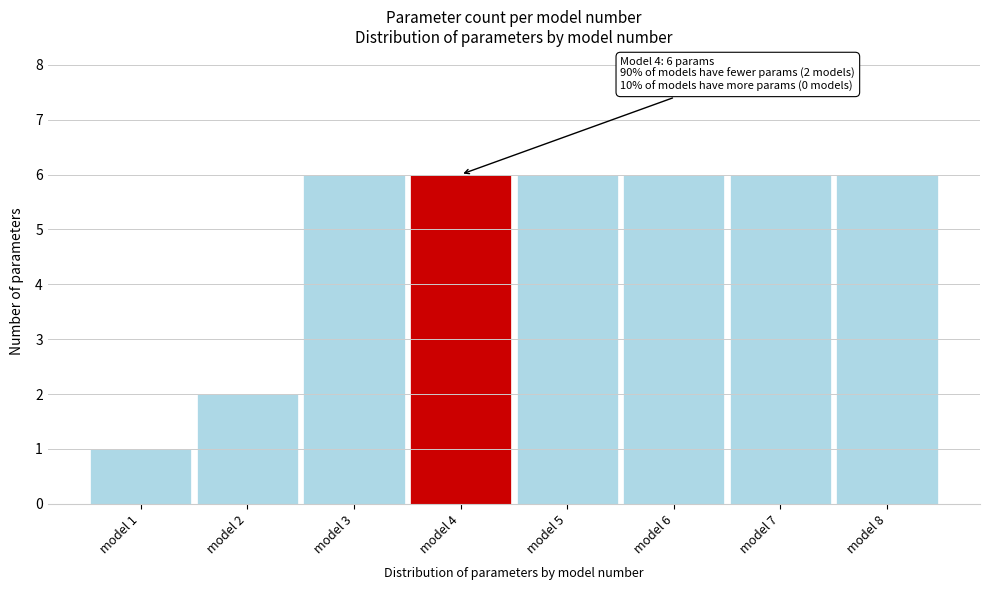

Reading left to right, what are all the values shown in this chart?

1	2	6	6	6	6	6	6